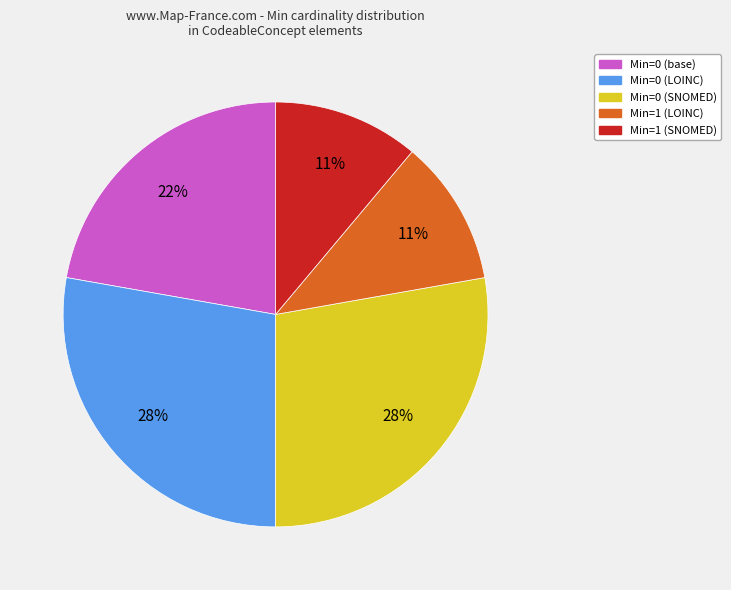

To the nearest percent, what is the difference between the largest and smallest slice percentages?

17%